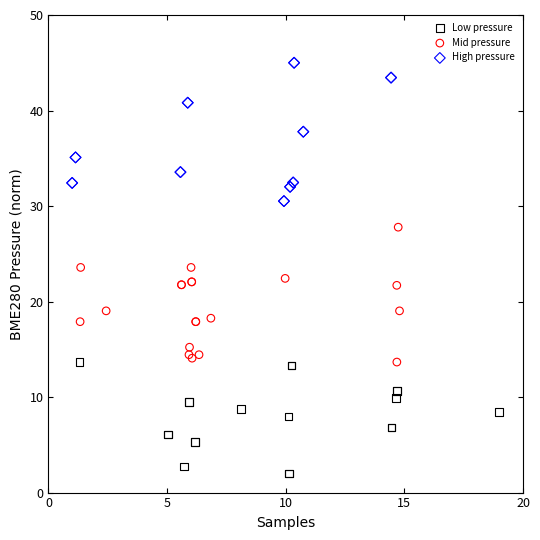

Which series reaches the minimum Y coordinate?

Low pressure